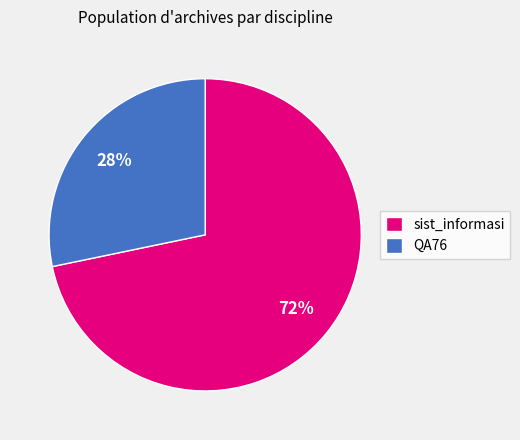

Rank the categories by value from lowest to highest.

QA76, sist_informasi